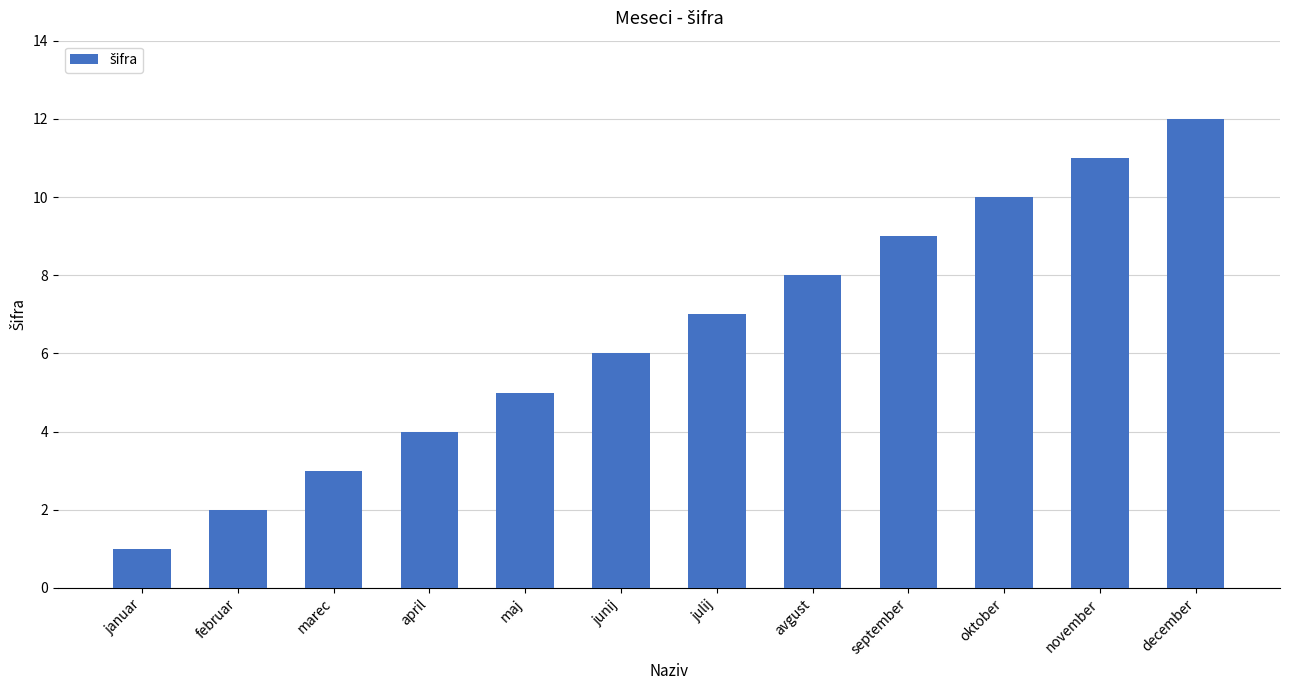

How many series are shown in this chart?

1